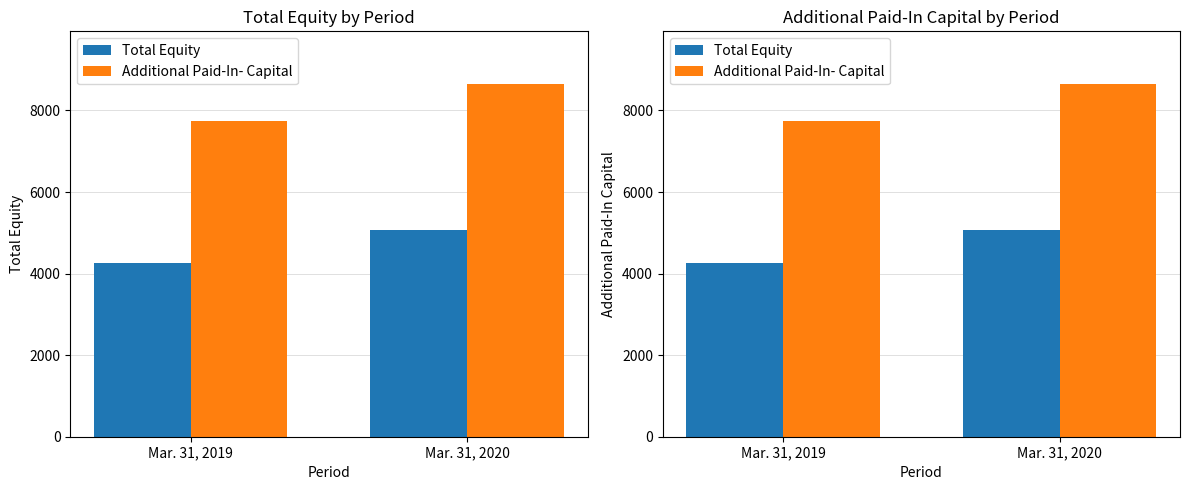

Reading right to left, extract all data points from this chart.

Total Equity: 5080	4248
Additional Paid-In- Capital: 8643	7729